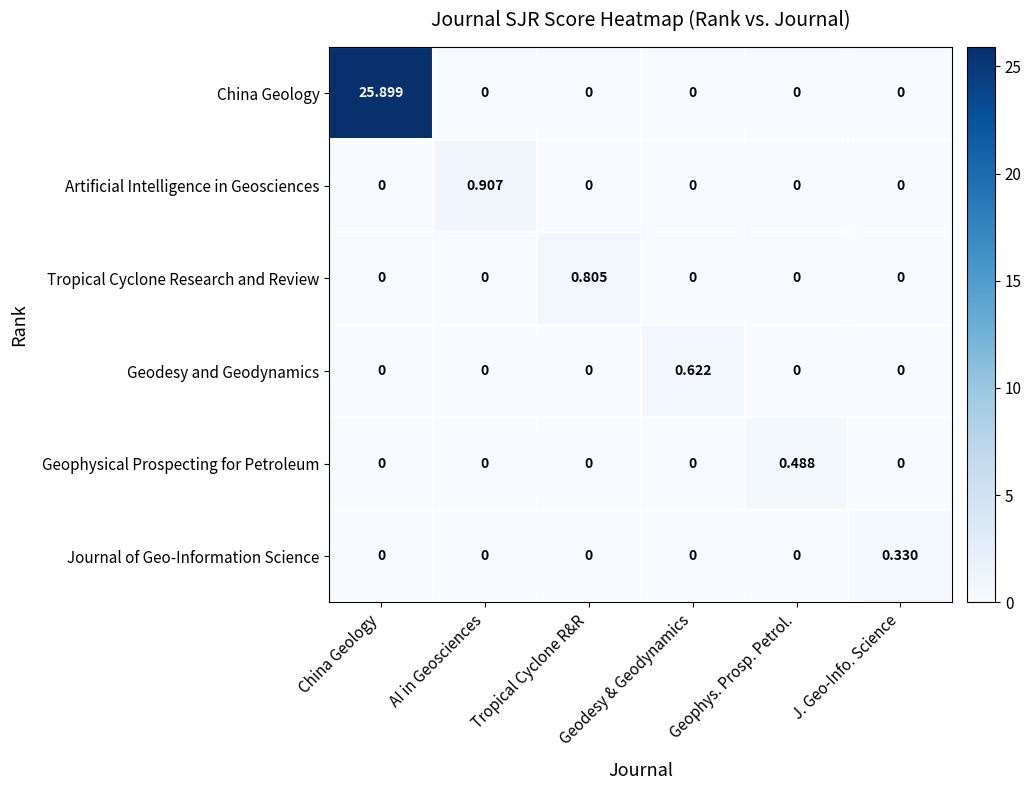

Which label corresponds to the largest value in the chart?

China Geology